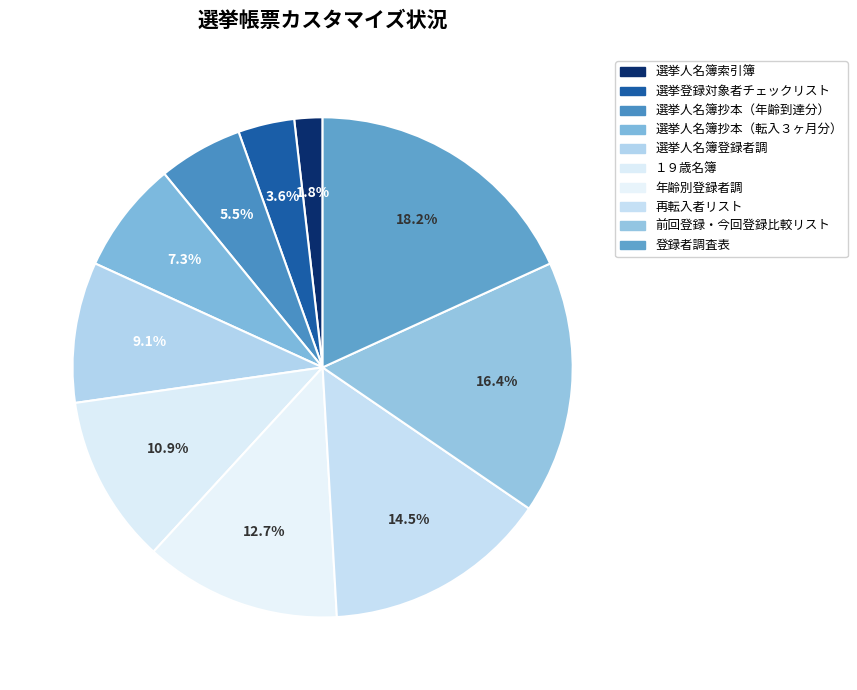

To the nearest percent, what percentage of the pie is 選挙人名簿抄本（年齢到達分）?

5%